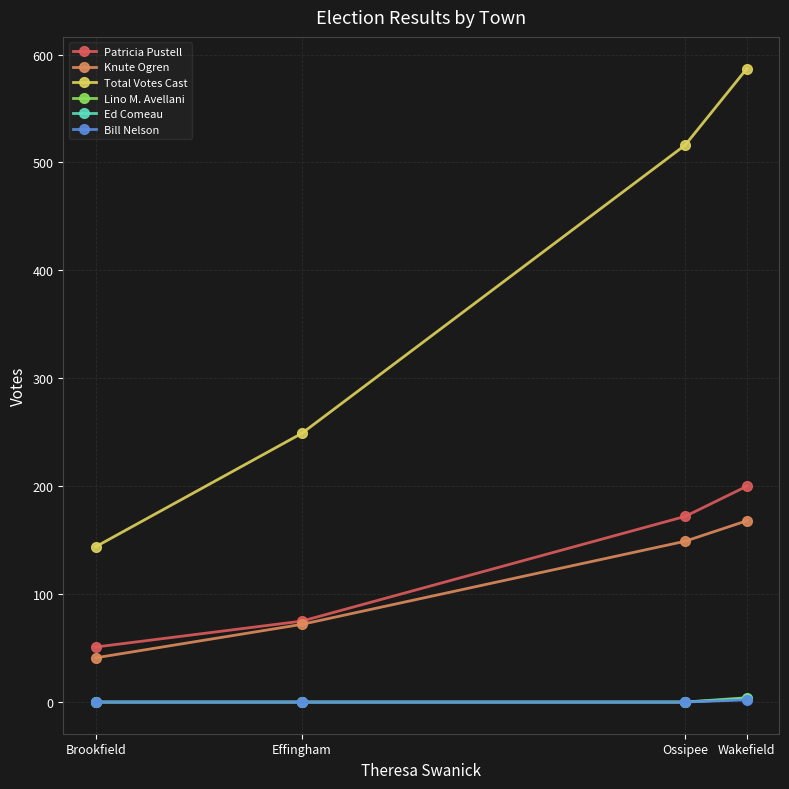

True or false: Lino M. Avellani and Knute Ogren cross at least once.

False